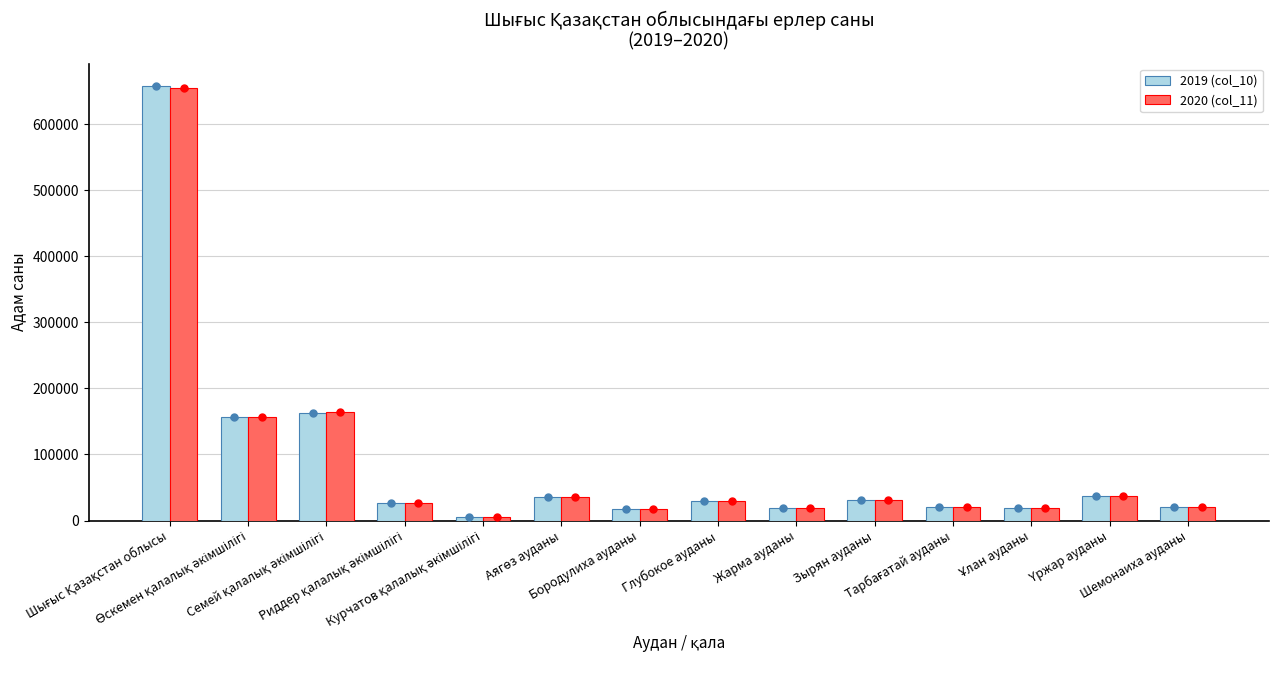

Between Шемонаиха ауданы and Зырян ауданы, which is larger?

Зырян ауданы